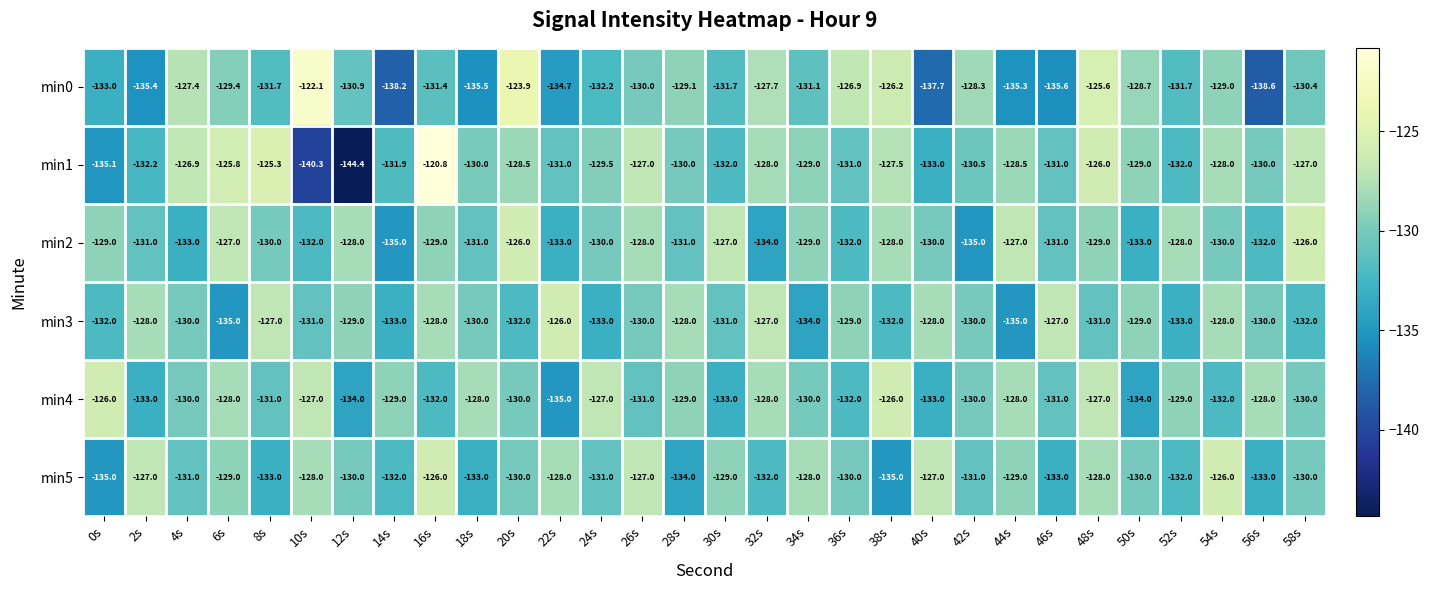

At which label does min5 first exceed -130?

2s